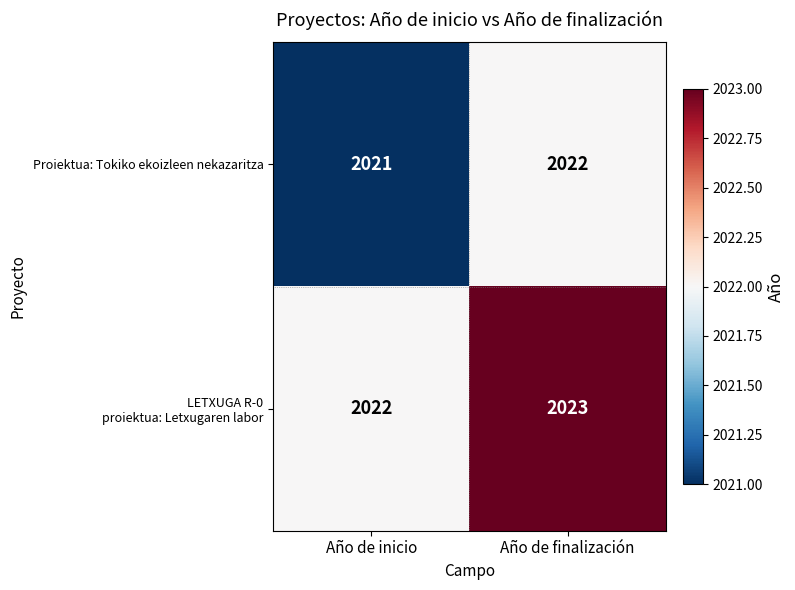

What is the maximum value shown in the chart?

2023